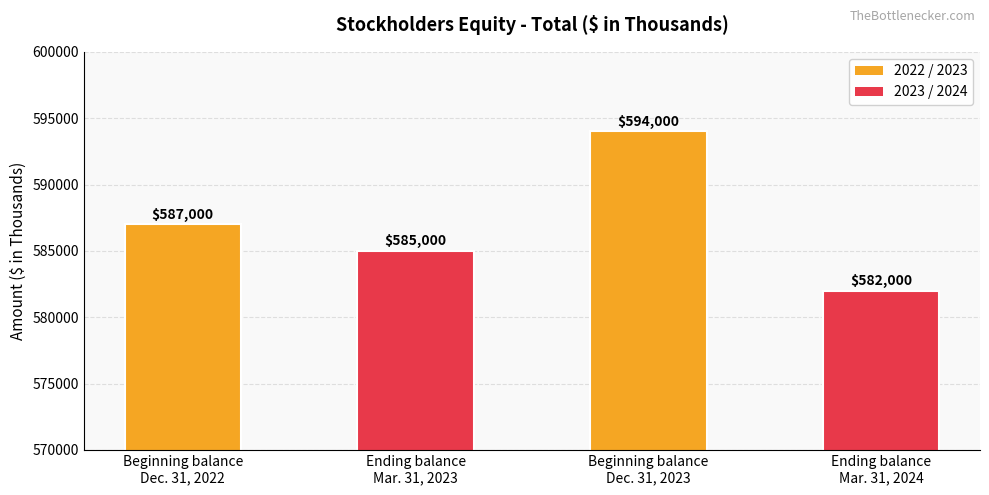

Does the chart contain stacked bars?

No